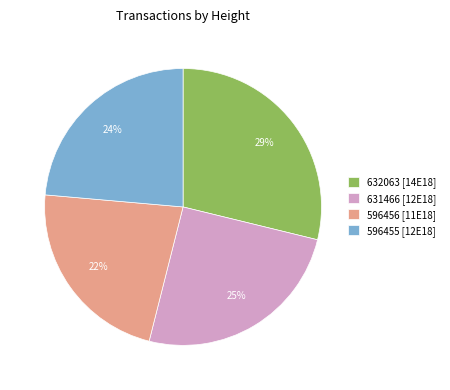

Which slice is the smallest?

596456